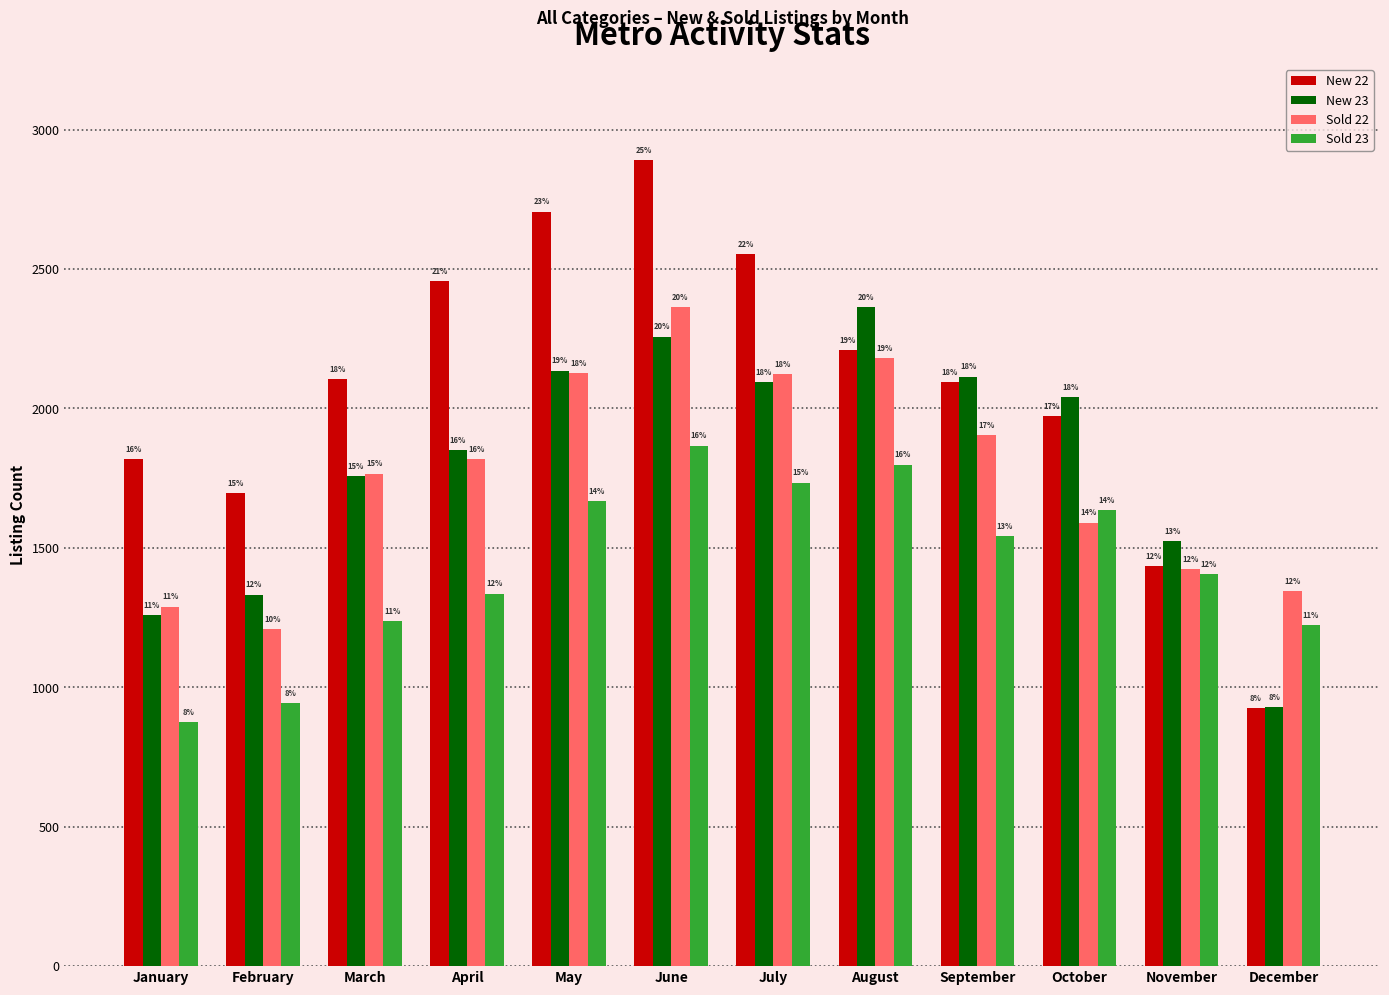

How many bars are there in each group?

4